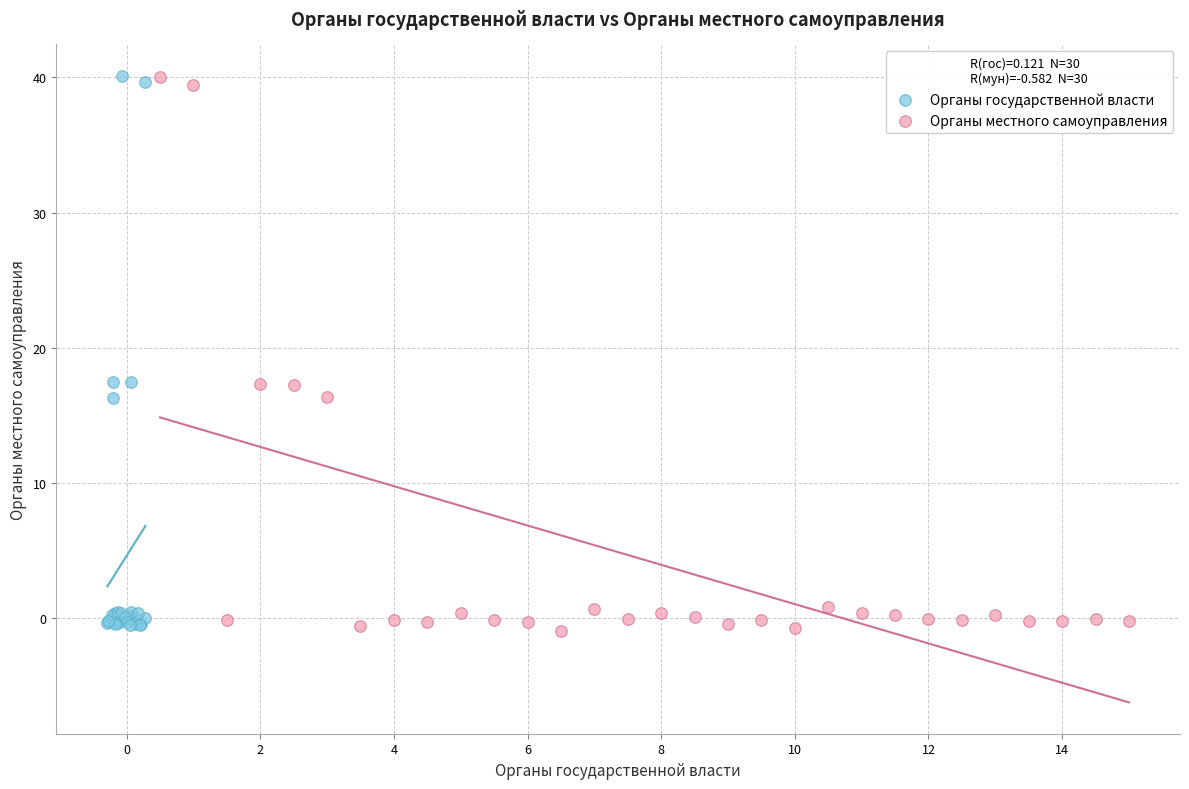

Which series contains the lowest Y value?

Органы местного самоуправления